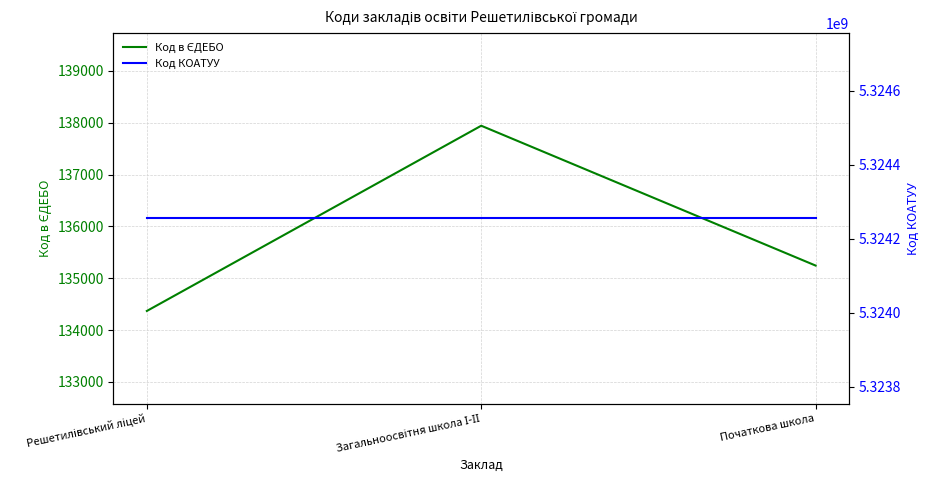

At which category does the chart reach its peak across all series?

Решетилівський ліцей